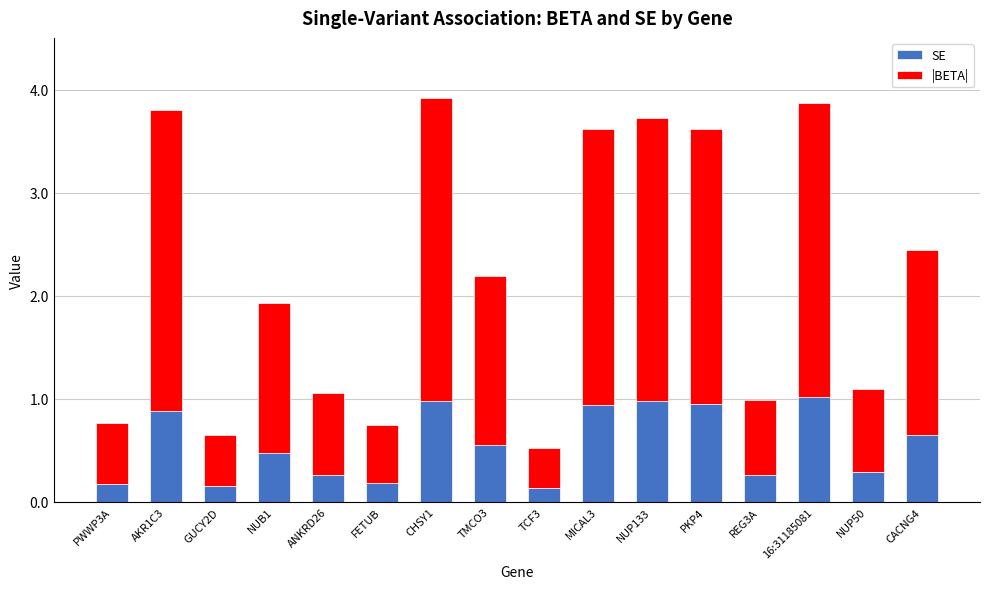

What are all the series names shown in the legend?

SE, |BETA|